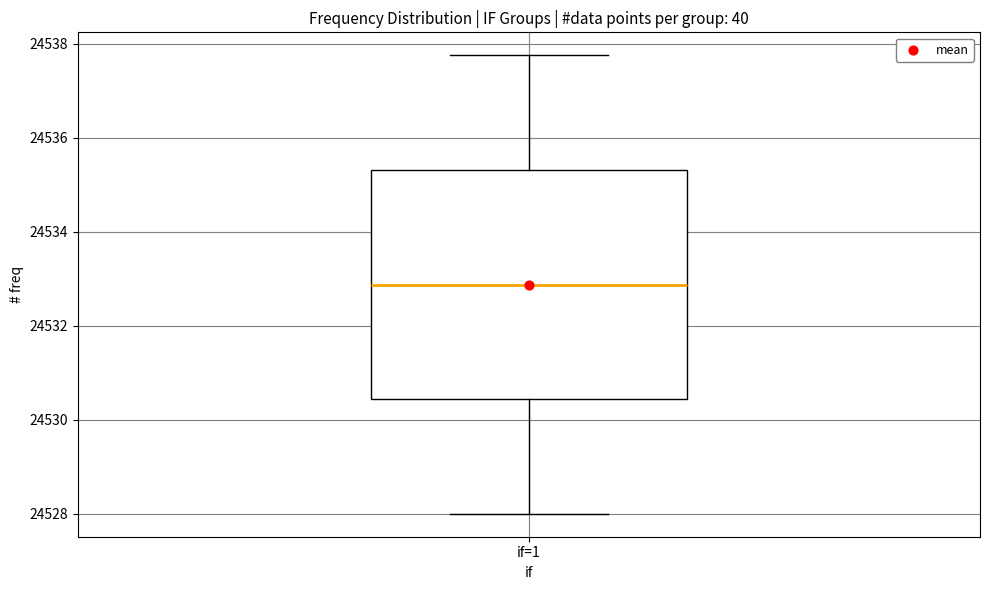

Read this box plot against the y-axis: the position of the median line, the range covered by the box, and the ends of both whiskers. The values are not printed on the chart, so give them approximately, as read against the axis.

median 24532.8, box 24530.4 to 24535.4, whiskers 24528.0 to 24537.8